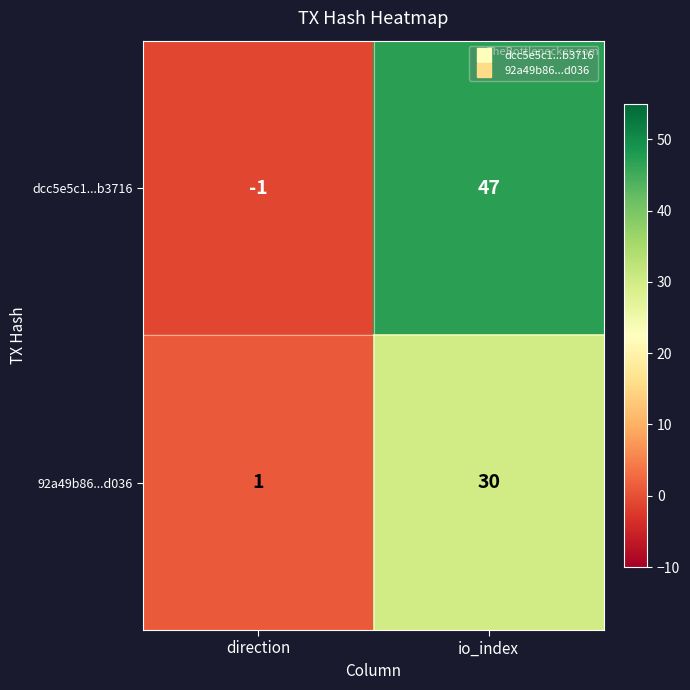

At which label is 92a49b86...d036 closest to 15?

direction